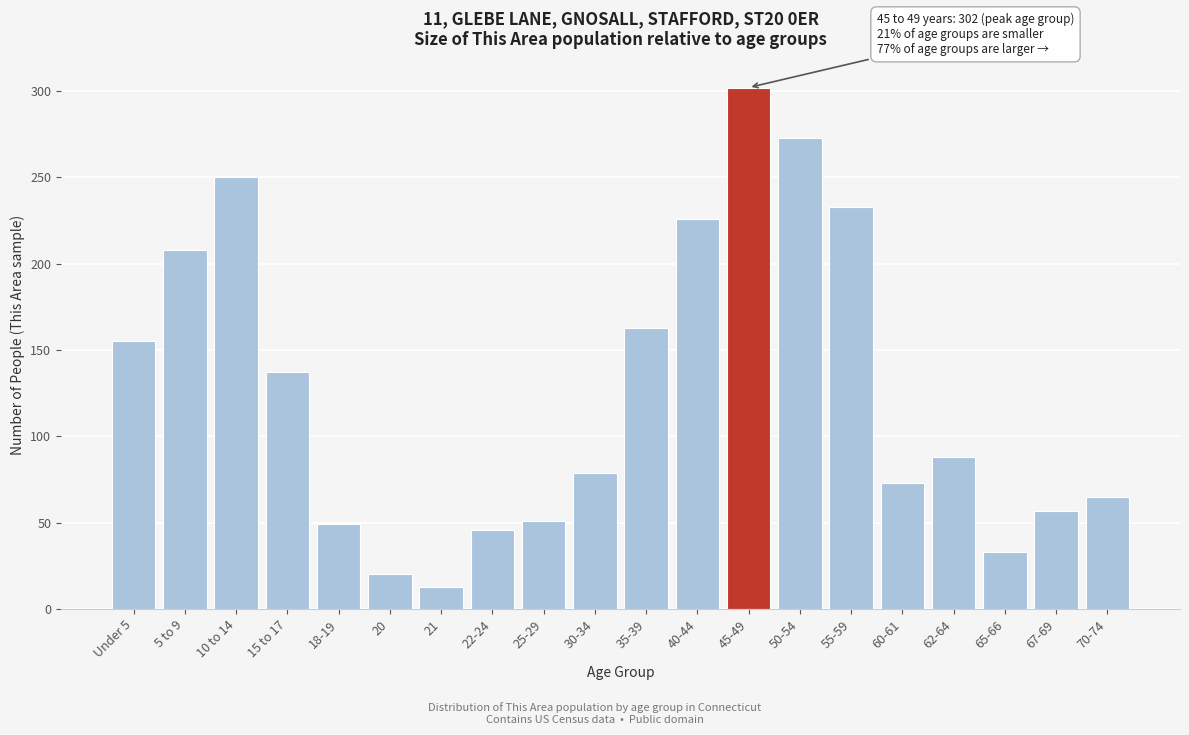

Reading left to right, transcribe all the data shown in this chart.

155	208	250	137	49	20	13	46	51	79	163	226	302	273	233	73	88	33	57	65